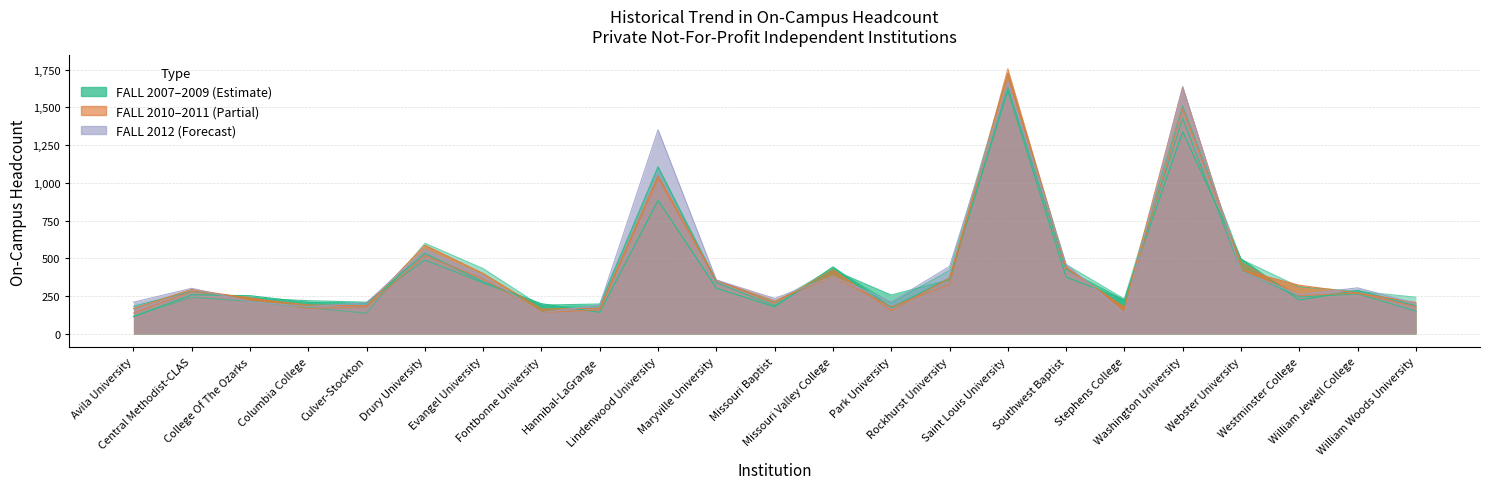

Is it true that FALL 2009 equals 314 at Drury University?

False